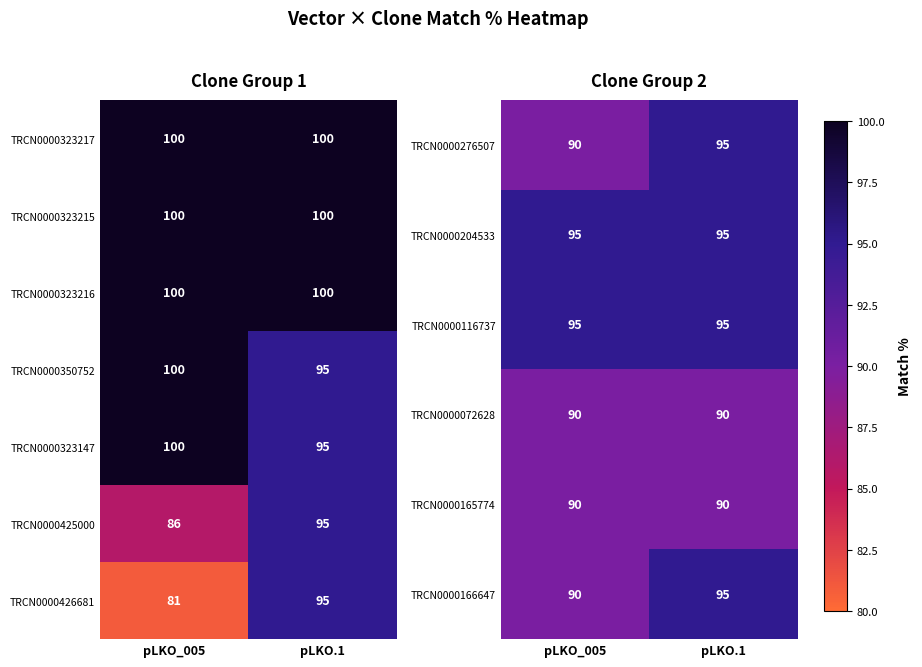

List the labels in order of TRCN0000350752 value, smallest first.

pLKO.1, pLKO_005